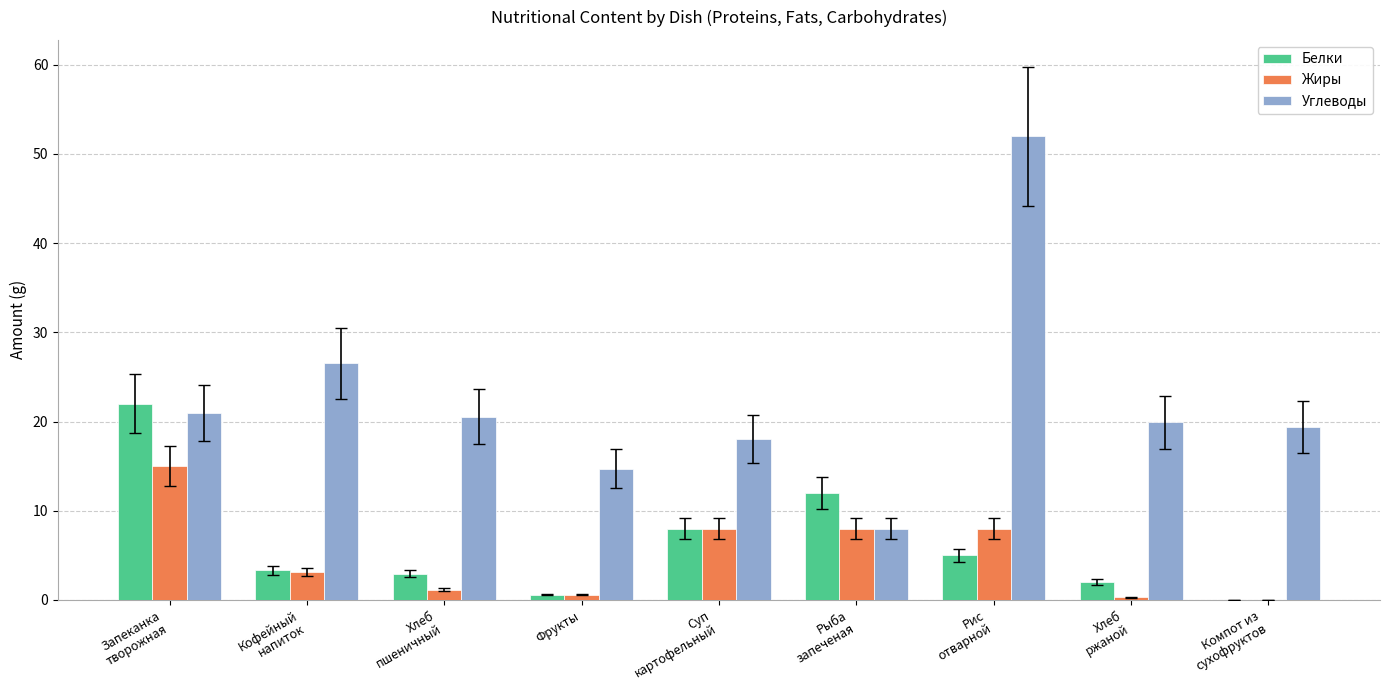

Are the bars horizontal?

No